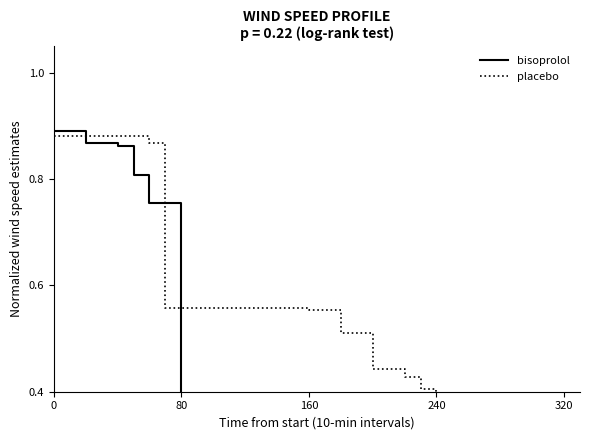

Is the value of bisoprolol at 160 greater than the value of placebo at 29?

Yes